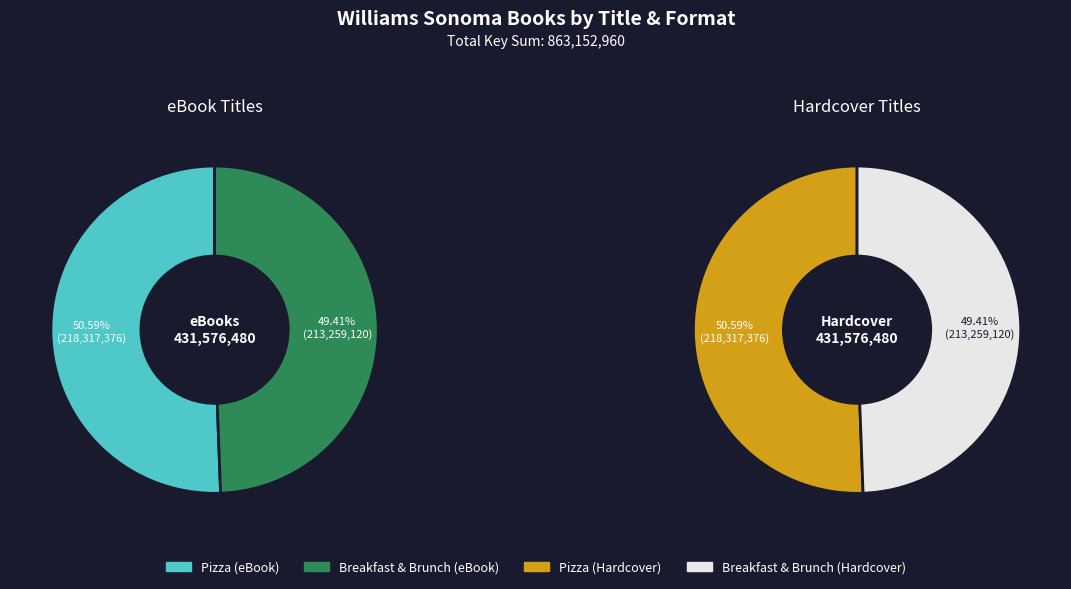

What percentage is NOT represented by Pizza (Hardcover)?

74.7%